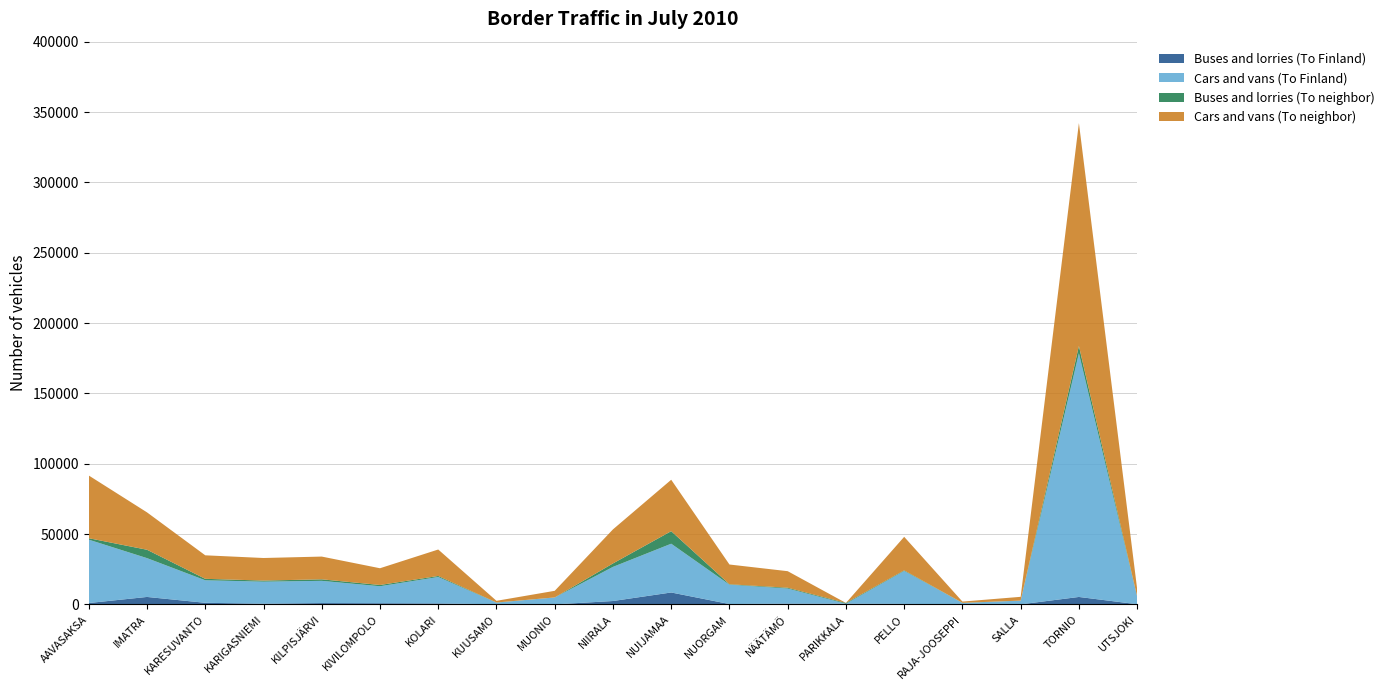

Reading left to right, extract all data points from this chart.

Buses and lorries (To Finland): AAVASAKSA=1001	IMATRA=5324	KARESUVANTO=1151	KARIGASNIEMI=524	KILPISJÄRVI=968	KIVILOMPOLO=853	KOLARI=710	KUUSAMO=109	MUONIO=54	NIIRALA=2427	NUIJAMAA=8492	NUORGAM=275	NÄÄTÄMÖ=566	PARIKKALA=510	PELLO=363	RAJA-JOOSEPPI=146	SALLA=69	TORNIO=5314	UTSJOKI=140
Cars and vans (To Finland): AAVASAKSA=45029	IMATRA=27588	KARESUVANTO=16016	KARIGASNIEMI=15658	KILPISJÄRVI=15792	KIVILOMPOLO=12080	KOLARI=18799	KUUSAMO=1171	MUONIO=4875	NIIRALA=24259	NUIJAMAA=34667	NUORGAM=13761	NÄÄTÄMÖ=10735	PARIKKALA=10	PELLO=23447	RAJA-JOOSEPPI=906	SALLA=2606	TORNIO=173183	UTSJOKI=5419
Buses and lorries (To neighbor): AAVASAKSA=1036	IMATRA=5943	KARESUVANTO=1031	KARIGASNIEMI=773	KILPISJÄRVI=1084	KIVILOMPOLO=891	KOLARI=715	KUUSAMO=96	MUONIO=43	NIIRALA=2460	NUIJAMAA=8917	NUORGAM=295	NÄÄTÄMÖ=558	PARIKKALA=515	PELLO=398	RAJA-JOOSEPPI=89	SALLA=54	TORNIO=5197	UTSJOKI=117
Cars and vans (To neighbor): AAVASAKSA=44568	IMATRA=26581	KARESUVANTO=16713	KARIGASNIEMI=16045	KILPISJÄRVI=16171	KIVILOMPOLO=11895	KOLARI=18811	KUUSAMO=1190	MUONIO=4703	NIIRALA=24195	NUIJAMAA=36540	NUORGAM=14043	NÄÄTÄMÖ=11772	PARIKKALA=10	PELLO=23844	RAJA-JOOSEPPI=884	SALLA=2677	TORNIO=158453	UTSJOKI=5323